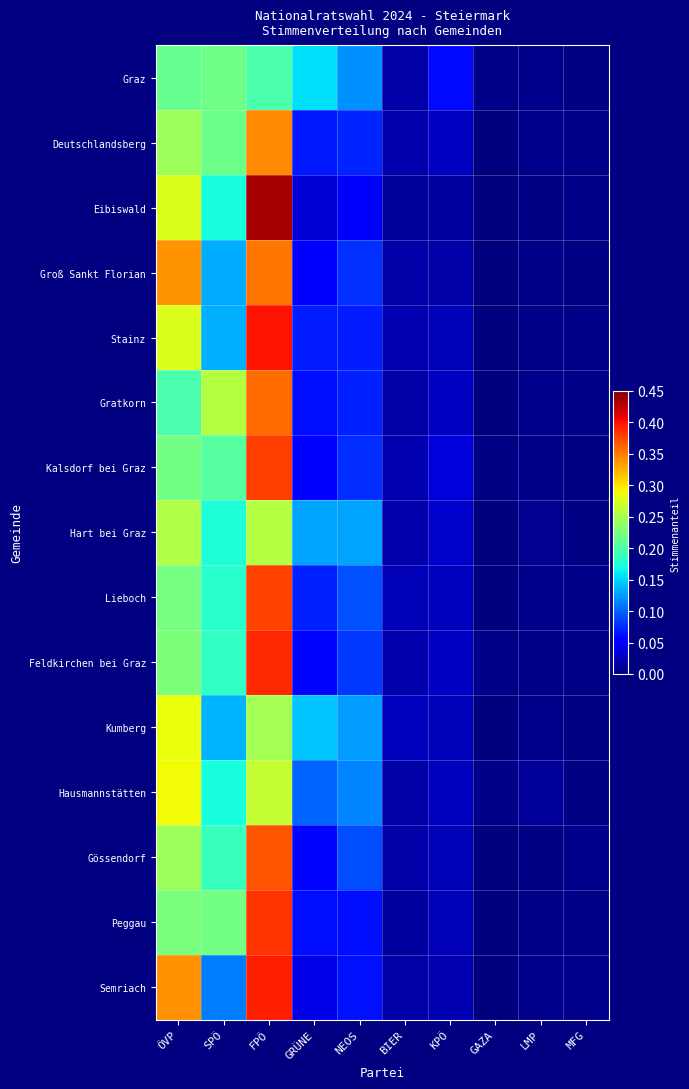

Reading right to left, transcribe all the data shown in this chart.

Graz: MFG=0.0	LMP=0.0	GAZA=0.0	KPÖ=0.1	BIER=0.0	NEOS=0.1	GRÜNE=0.2	FPÖ=0.2	SPÖ=0.2	ÖVP=0.2
Deutschlandsberg: MFG=0.0	LMP=0.0	GAZA=0.0	KPÖ=0.0	BIER=0.0	NEOS=0.1	GRÜNE=0.1	FPÖ=0.3	SPÖ=0.2	ÖVP=0.2
Eibiswald: MFG=0.0	LMP=0.0	GAZA=0.0	KPÖ=0.0	BIER=0.0	NEOS=0.1	GRÜNE=0.0	FPÖ=0.4	SPÖ=0.2	ÖVP=0.3
Groß Sankt Florian: MFG=0.0	LMP=0.0	GAZA=0.0	KPÖ=0.0	BIER=0.0	NEOS=0.1	GRÜNE=0.1	FPÖ=0.4	SPÖ=0.1	ÖVP=0.3
Stainz: MFG=0.0	LMP=0.0	GAZA=0.0	KPÖ=0.0	BIER=0.0	NEOS=0.1	GRÜNE=0.1	FPÖ=0.4	SPÖ=0.1	ÖVP=0.3
Gratkorn: MFG=0.0	LMP=0.0	GAZA=0.0	KPÖ=0.0	BIER=0.0	NEOS=0.1	GRÜNE=0.1	FPÖ=0.4	SPÖ=0.3	ÖVP=0.2
Kalsdorf bei Graz: MFG=0.0	LMP=0.0	GAZA=0.0	KPÖ=0.0	BIER=0.0	NEOS=0.1	GRÜNE=0.1	FPÖ=0.4	SPÖ=0.2	ÖVP=0.2
Hart bei Graz: MFG=0.0	LMP=0.0	GAZA=0.0	KPÖ=0.0	BIER=0.0	NEOS=0.1	GRÜNE=0.1	FPÖ=0.3	SPÖ=0.2	ÖVP=0.3
Lieboch: MFG=0.0	LMP=0.0	GAZA=0.0	KPÖ=0.0	BIER=0.0	NEOS=0.1	GRÜNE=0.1	FPÖ=0.4	SPÖ=0.2	ÖVP=0.2
Feldkirchen bei Graz: MFG=0.0	LMP=0.0	GAZA=0.0	KPÖ=0.0	BIER=0.0	NEOS=0.1	GRÜNE=0.1	FPÖ=0.4	SPÖ=0.2	ÖVP=0.2
Kumberg: MFG=0.0	LMP=0.0	GAZA=0.0	KPÖ=0.0	BIER=0.0	NEOS=0.1	GRÜNE=0.1	FPÖ=0.2	SPÖ=0.1	ÖVP=0.3
Hausmannstätten: MFG=0.0	LMP=0.0	GAZA=0.0	KPÖ=0.0	BIER=0.0	NEOS=0.1	GRÜNE=0.1	FPÖ=0.3	SPÖ=0.2	ÖVP=0.3
Gössendorf: MFG=0.0	LMP=0.0	GAZA=0.0	KPÖ=0.0	BIER=0.0	NEOS=0.1	GRÜNE=0.1	FPÖ=0.4	SPÖ=0.2	ÖVP=0.2
Peggau: MFG=0.0	LMP=0.0	GAZA=0.0	KPÖ=0.0	BIER=0.0	NEOS=0.1	GRÜNE=0.1	FPÖ=0.4	SPÖ=0.2	ÖVP=0.2
Semriach: MFG=0.0	LMP=0.0	GAZA=0.0	KPÖ=0.0	BIER=0.0	NEOS=0.1	GRÜNE=0.0	FPÖ=0.4	SPÖ=0.1	ÖVP=0.3